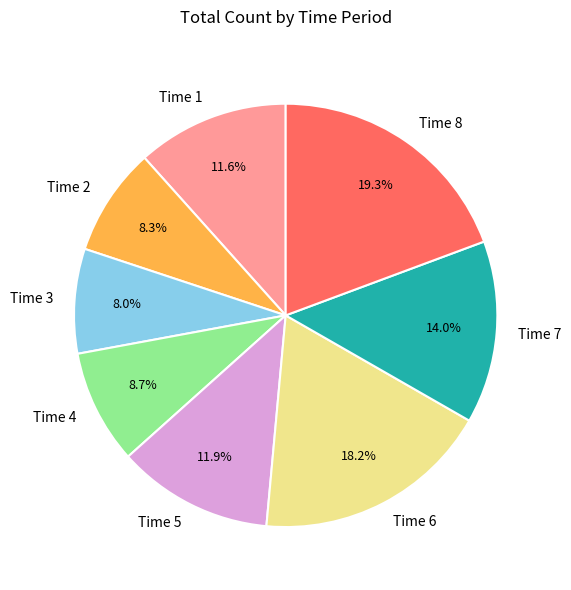

What is the total percentage of Time 7 and Time 1?

25.6%